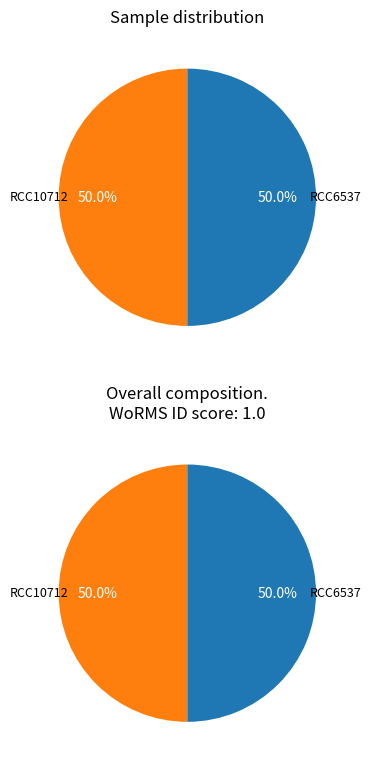

How many slices are in this pie chart?

2